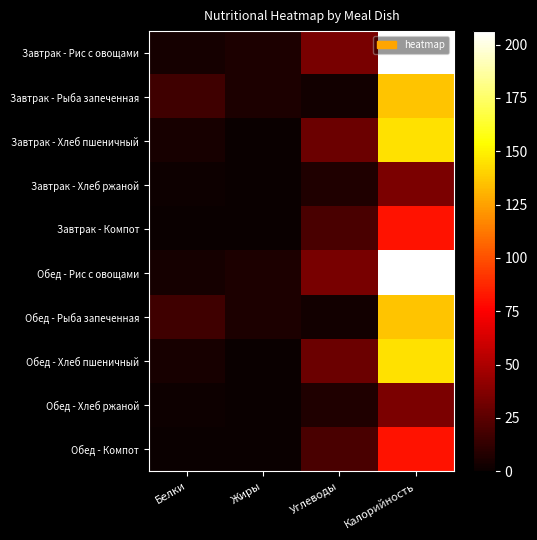

Between Калорийность and Жиры, which is larger?

Калорийность